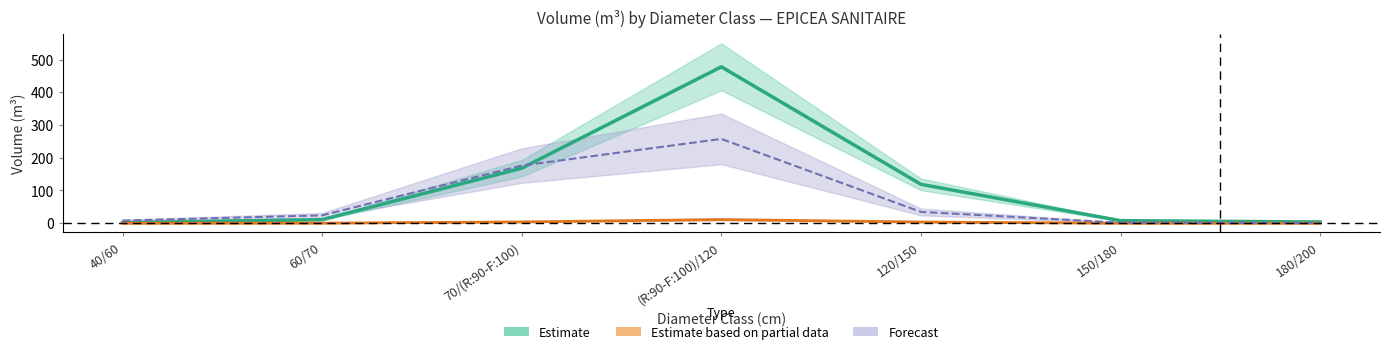

What is the total value across all series at (R:90-F:100)/120?

488.9